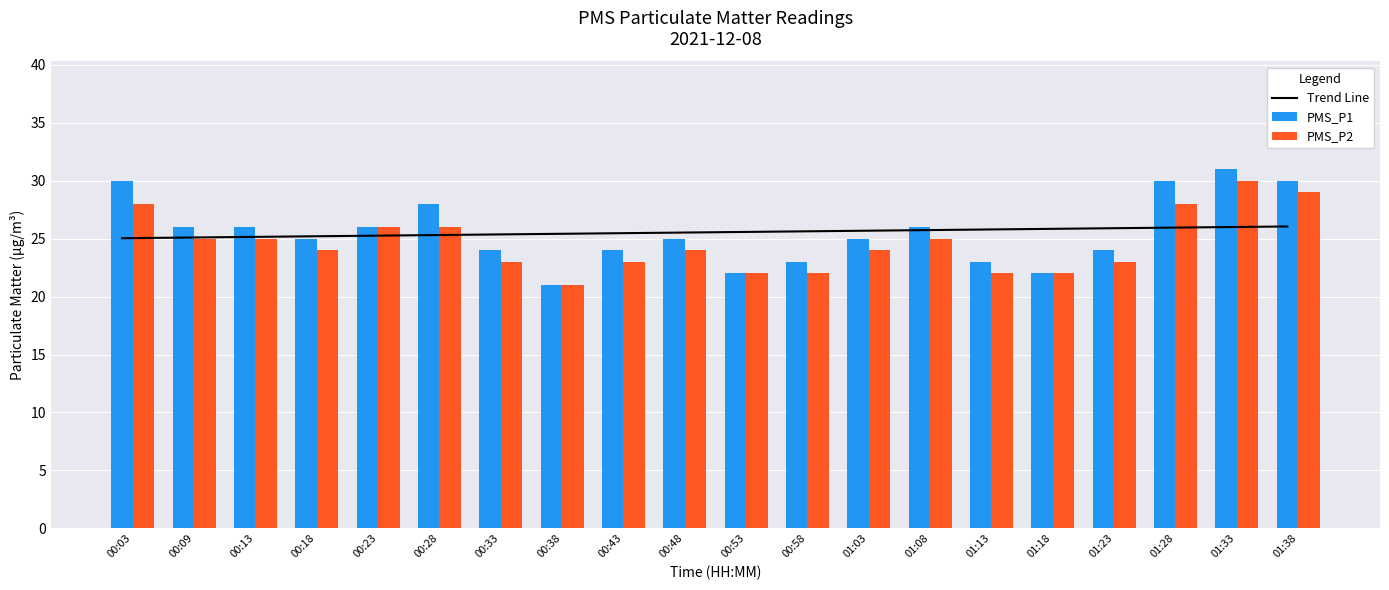

What is the label of the 20th bar from the right?

00:03